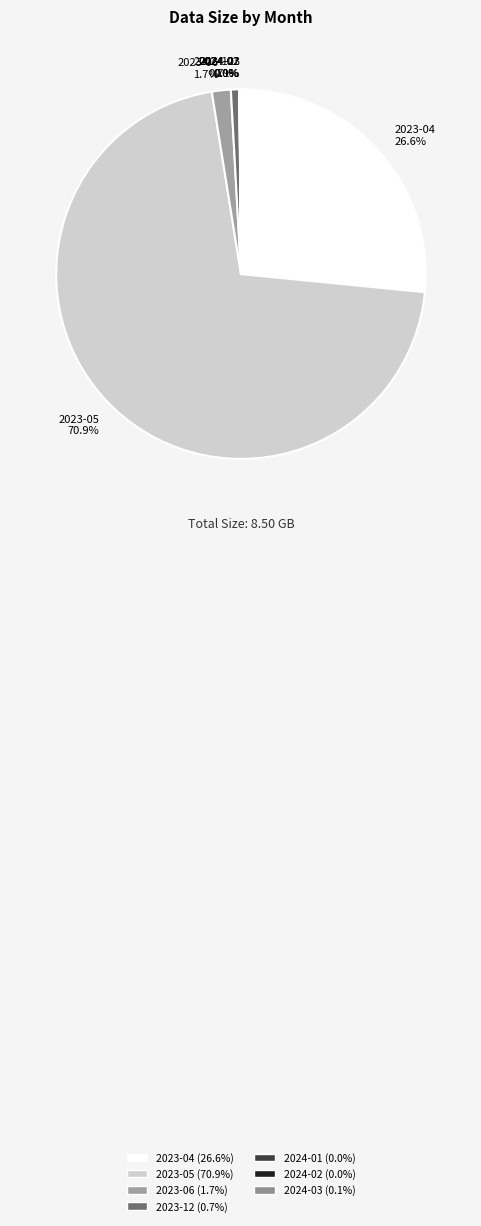

Which slice is the largest?

2023-05